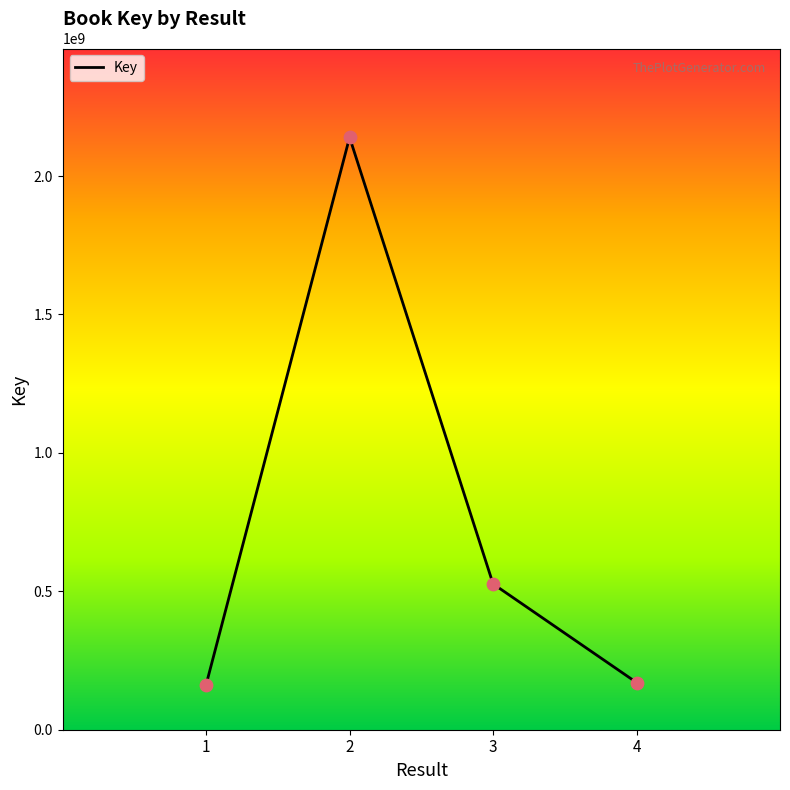

Approximately how many times larger is the value at 3 compared to 1?

3.2